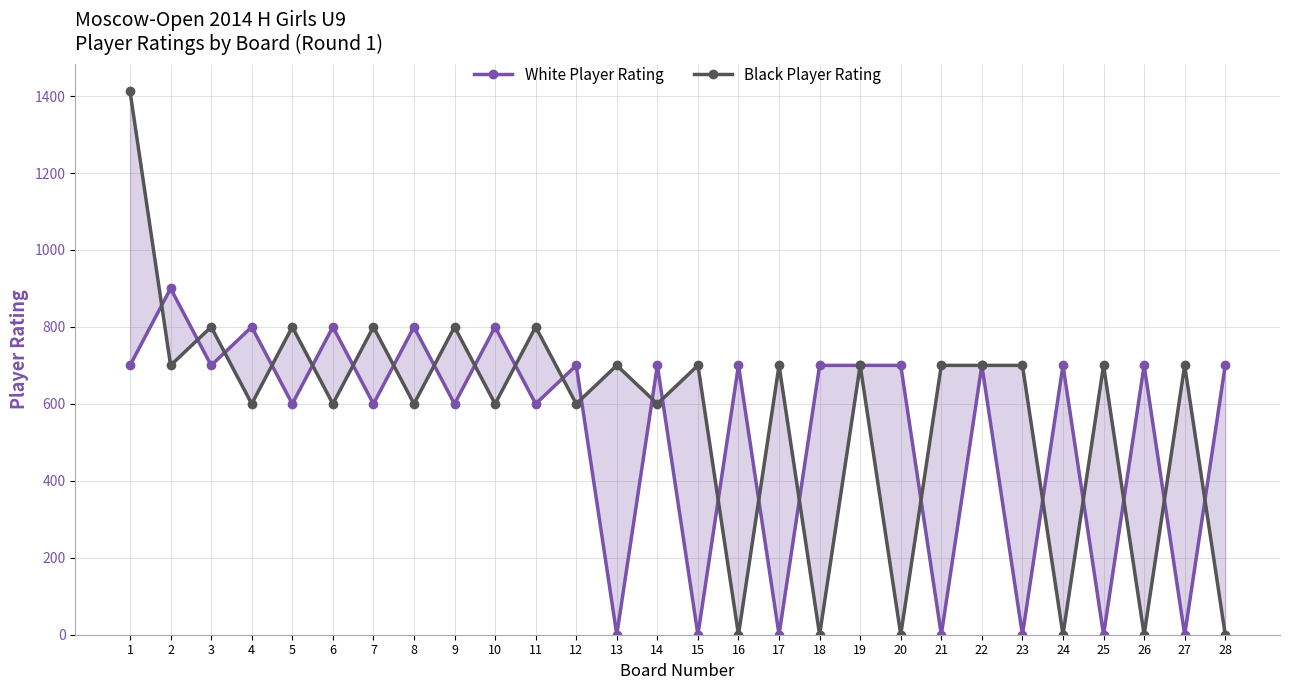

Rank the series at 26 from lowest to highest value.

Black Player Rating, White Player Rating